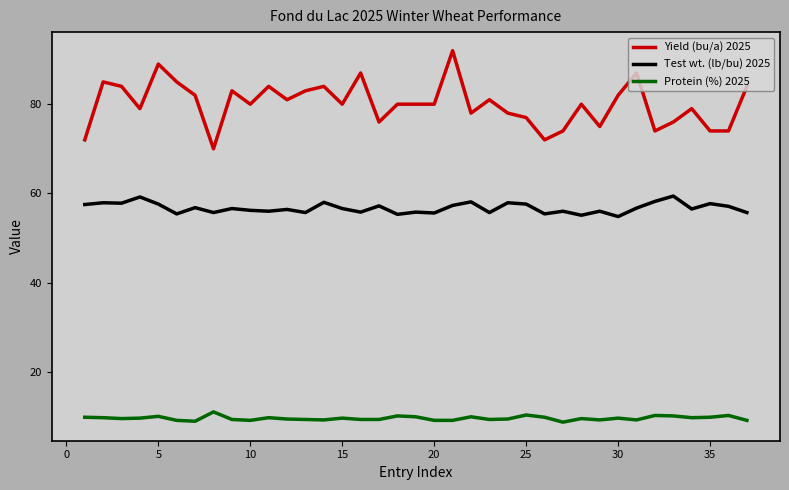

What is the sum of all Protein (%) 2025 values?

354.0